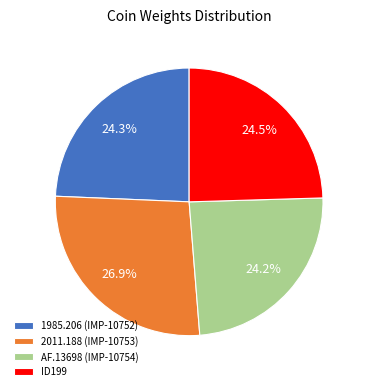

To the nearest percent, what portion does 1985.206 (IMP-10752) represent?

24%